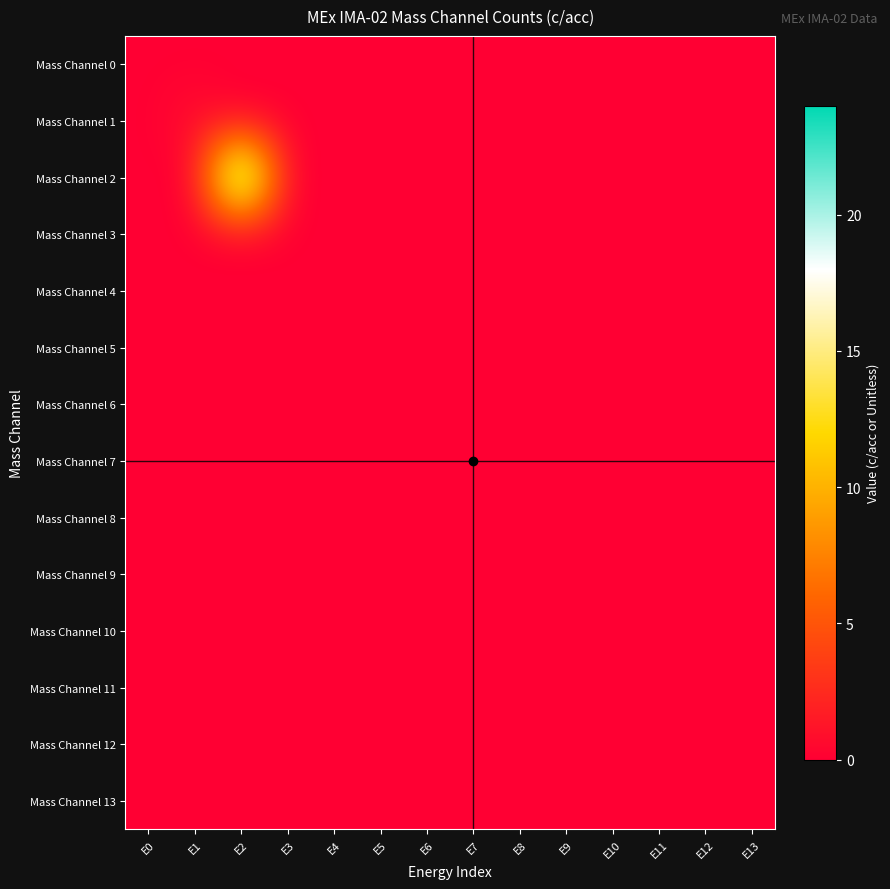

Count the number of data series in this chart.

14